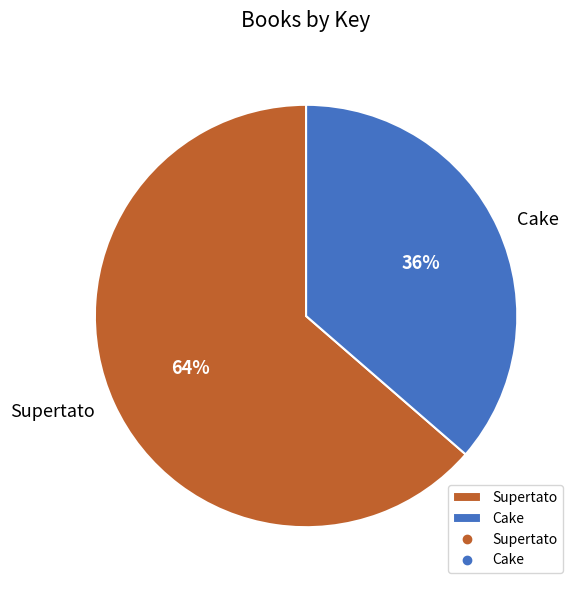

To the nearest percent, what is the combined percentage of Supertato and Cake?

100%